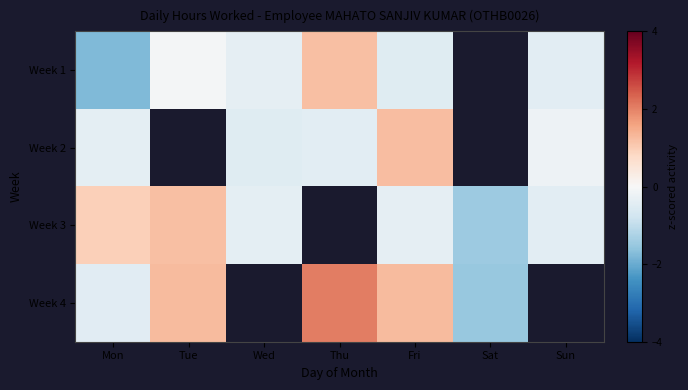

How many series are shown in this chart?

4